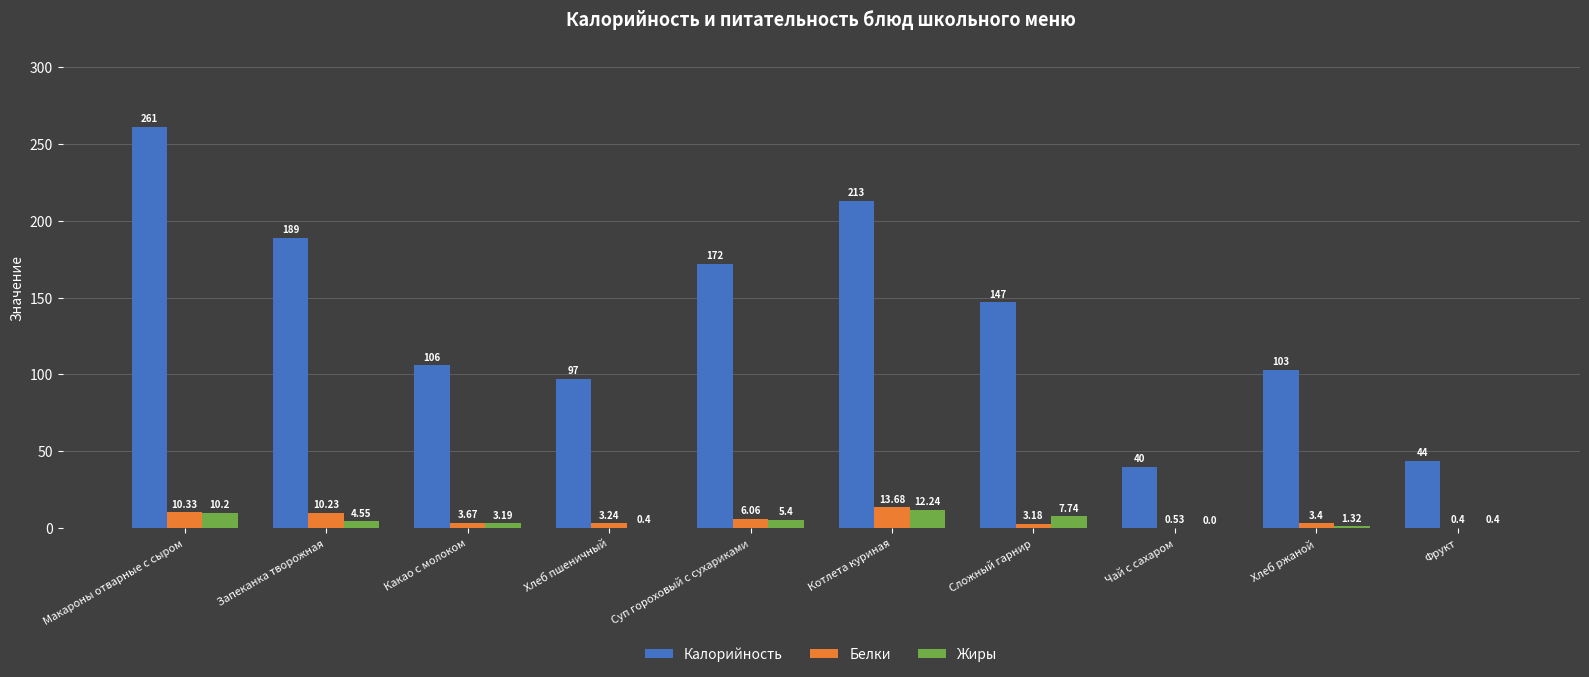

At which category does the chart reach its peak across all series?

Макароны отварные с сыром